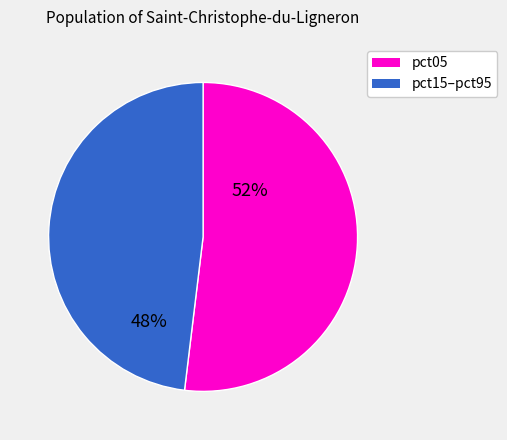

To the nearest percent, what is the difference between the largest and smallest slice percentages?

4%